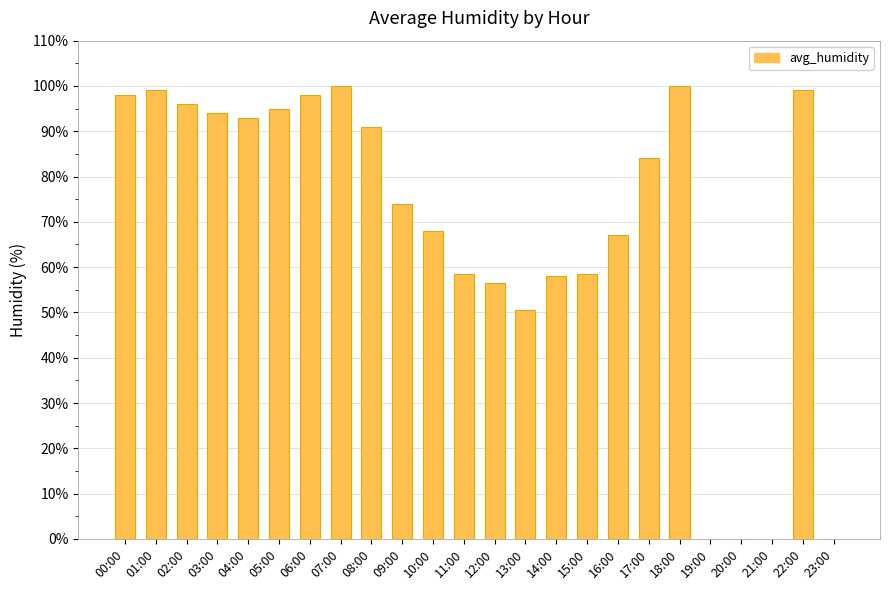

The chart shows a value of 100.0 at 07:00. True or false?

True